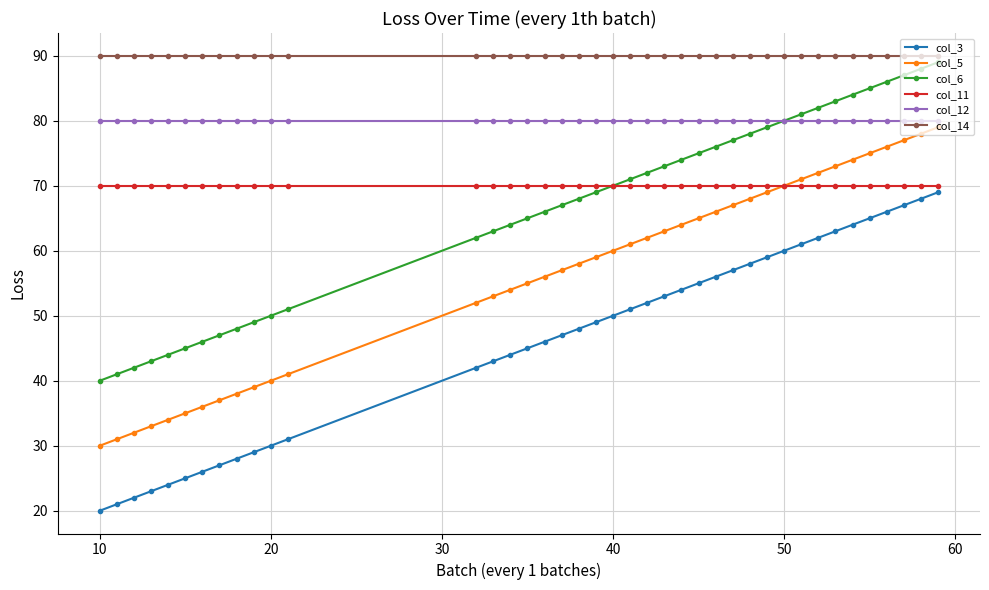

Count the number of data series in this chart.

6